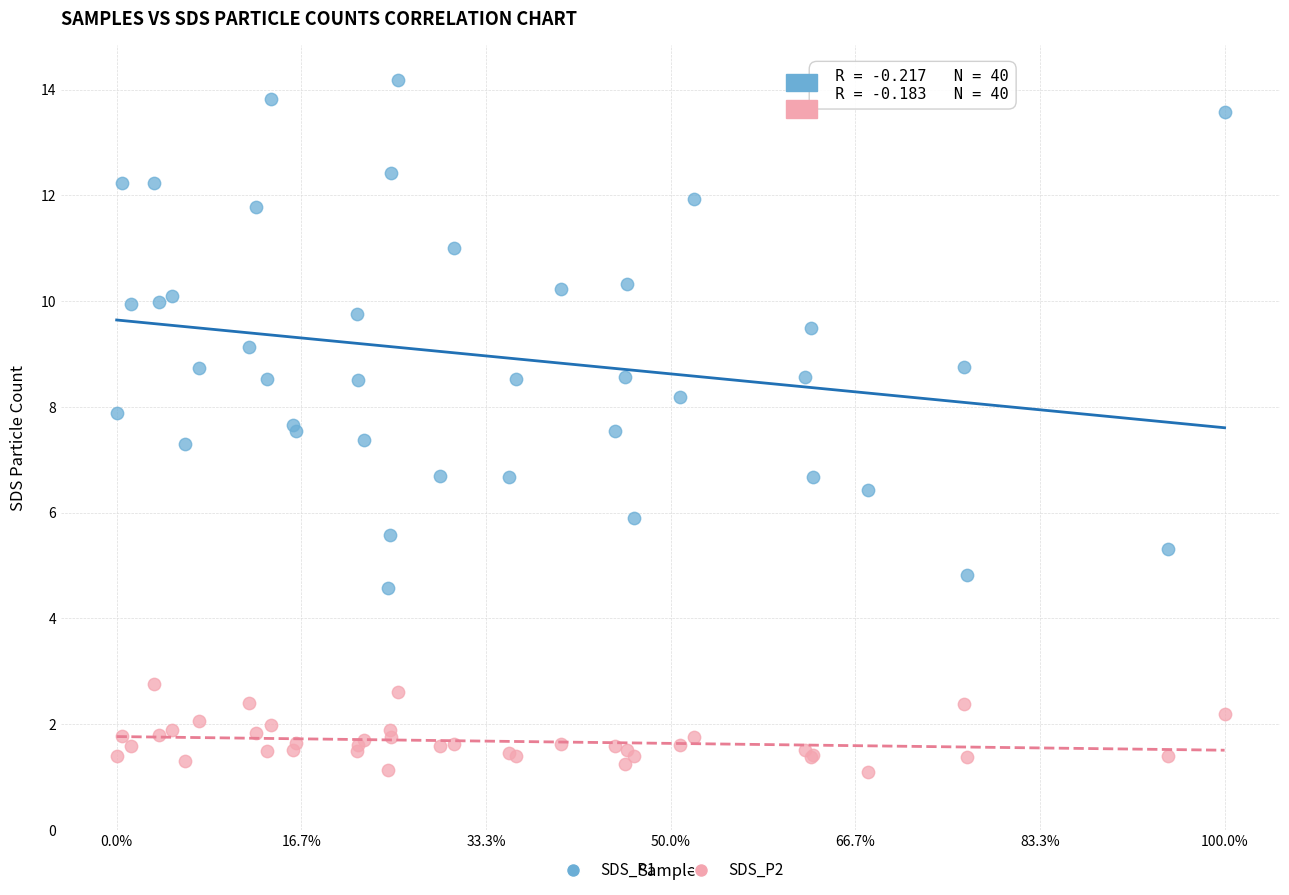

What are all the series names shown in the legend?

SDS_P1, SDS_P2